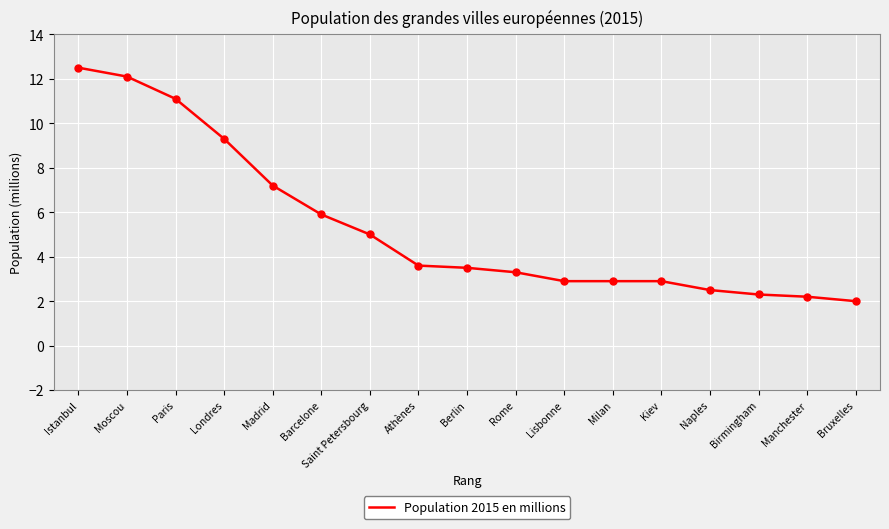

Between Barcelone and Lisbonne, which is larger?

Barcelone